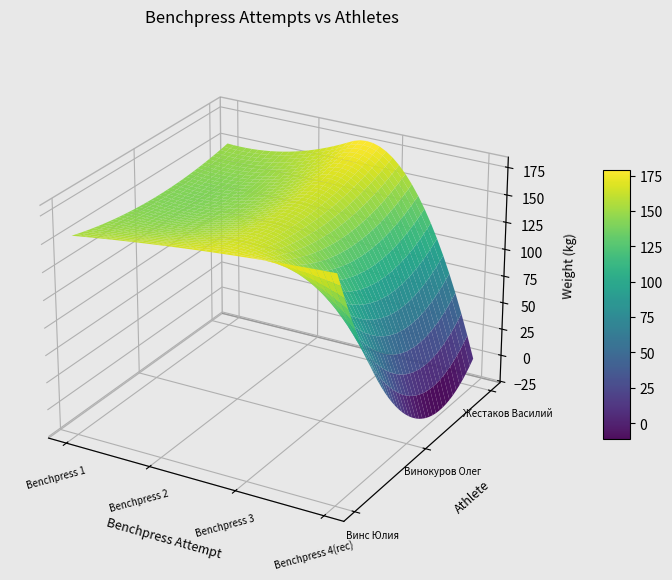

Reading right to left, what are all the values shown in this chart?

Винс Юлия: Benchpress 4(rec)=177.5	Benchpress 3=172.5	Benchpress 2=165.0	Benchpress 1=155.0
Винокуров Олег: Benchpress 4(rec)=0.0	Benchpress 3=152.5	Benchpress 2=147.5	Benchpress 1=142.5
Жестаков Василий: Benchpress 4(rec)=0.0	Benchpress 3=170.0	Benchpress 2=160.0	Benchpress 1=150.0